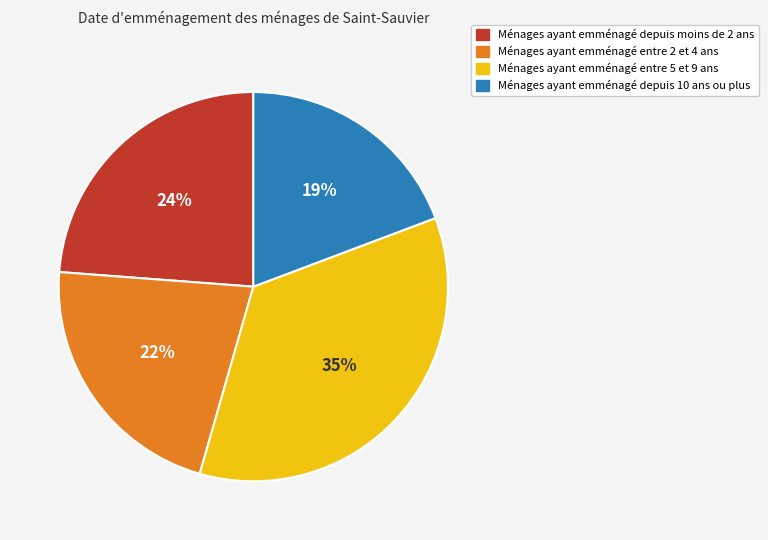

To the nearest percent, what is the average slice percentage?

25%